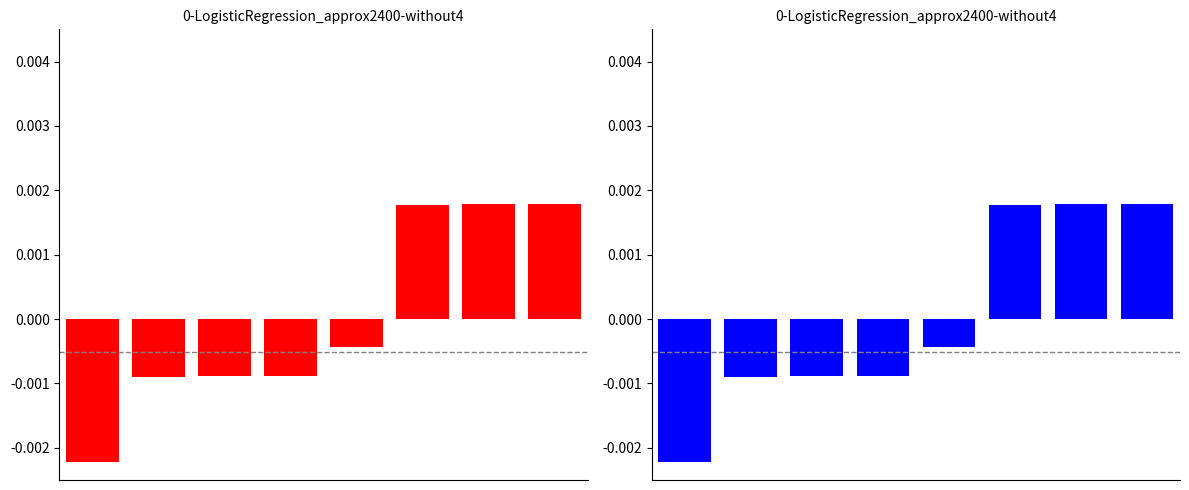

Reading left to right, what are all the values shown in this chart?

ID taxonômico (red): 0=-0.0	1=-0.0	2=-0.0	3=-0.0	4=-0.0	5=0.0	6=0.0	7=0.0
ID taxonômico (blue): 0=-0.0	1=-0.0	2=-0.0	3=-0.0	4=-0.0	5=0.0	6=0.0	7=0.0